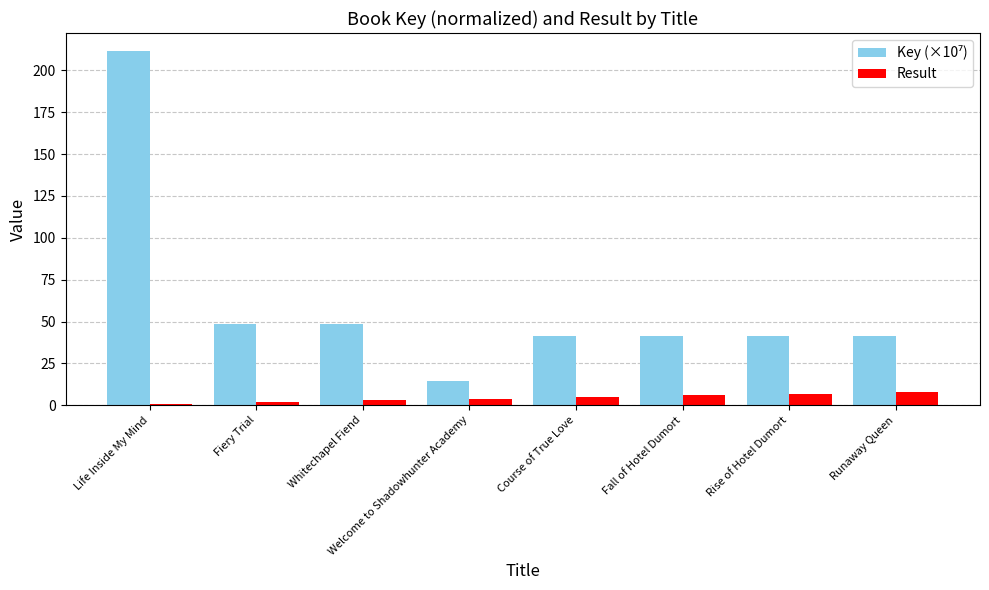

What is the sum of the Result values at Welcome to Shadowhunter Academy and Fall of Hotel Dumort?

10.0